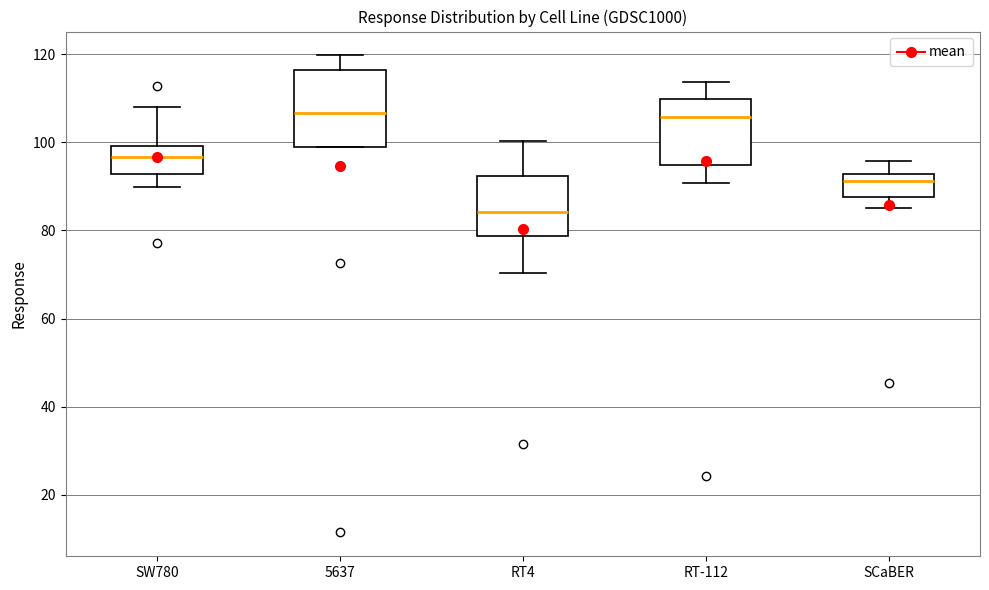

Reading left to right, read every box against the y-axis: the position of its median line, the range the box covers, and the ends of its whiskers. The values are not printed on the chart, so give them approximately, as read against the axis.

SW780: median 96, box 92 to 100, whiskers 90 to 108
5637: median 106, box 100 to 116, whiskers 100 to 120
RT4: median 84, box 78 to 92, whiskers 70 to 100
RT-112: median 106, box 94 to 110, whiskers 90 to 114
SCaBER: median 92 (just below the box's upper edge), box 88 to 92, whiskers 86 to 96